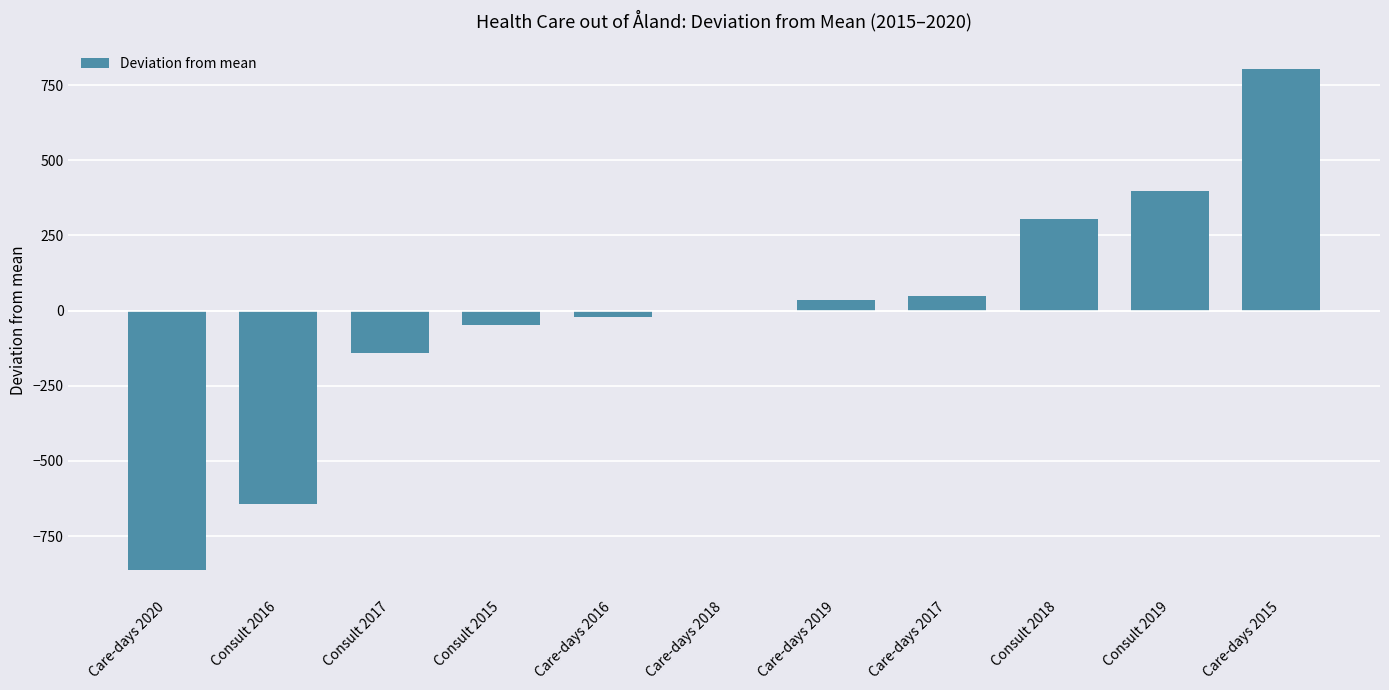

What is the difference between the values at Care-days 2020 and Care-days 2019?

898.0